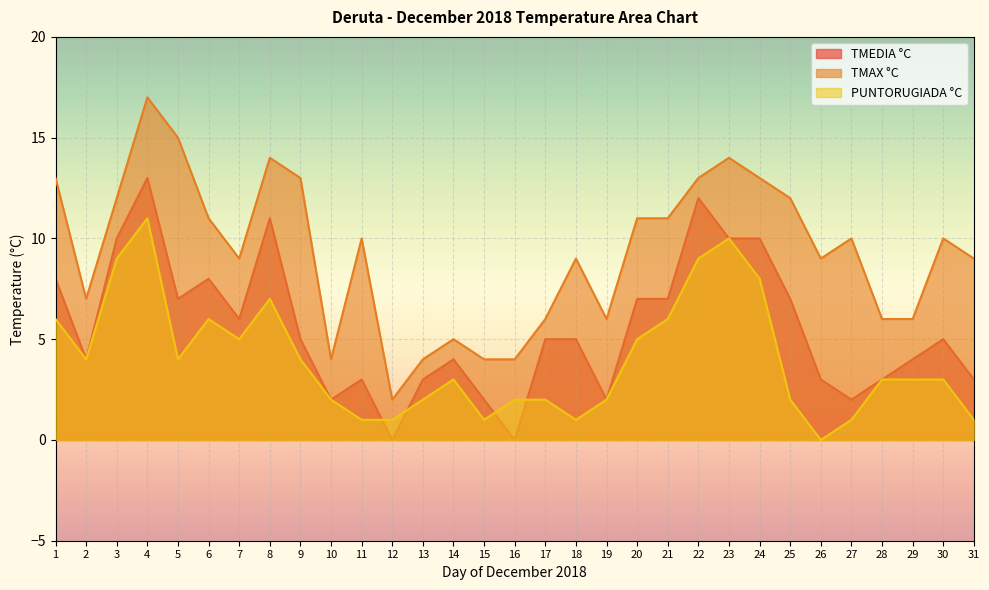

In PUNTORUGIADA °C, how many points are higher than both neighbors (excluding endpoints)?

5